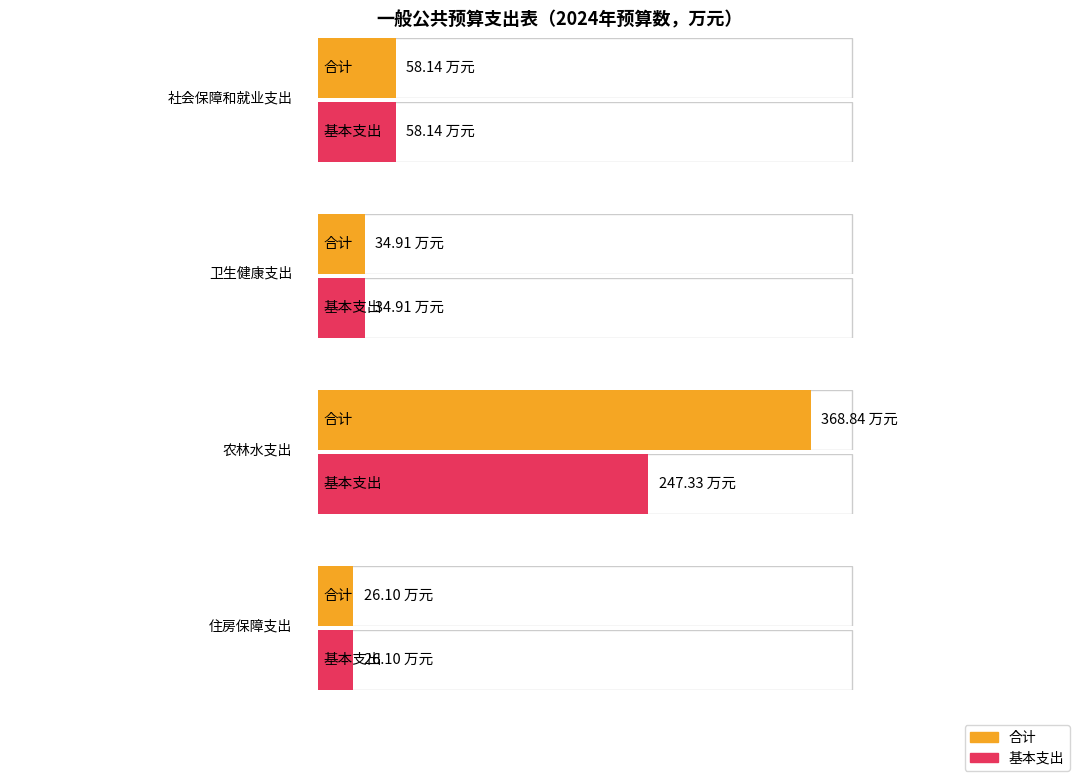

Which series has the largest total across all categories?

合计